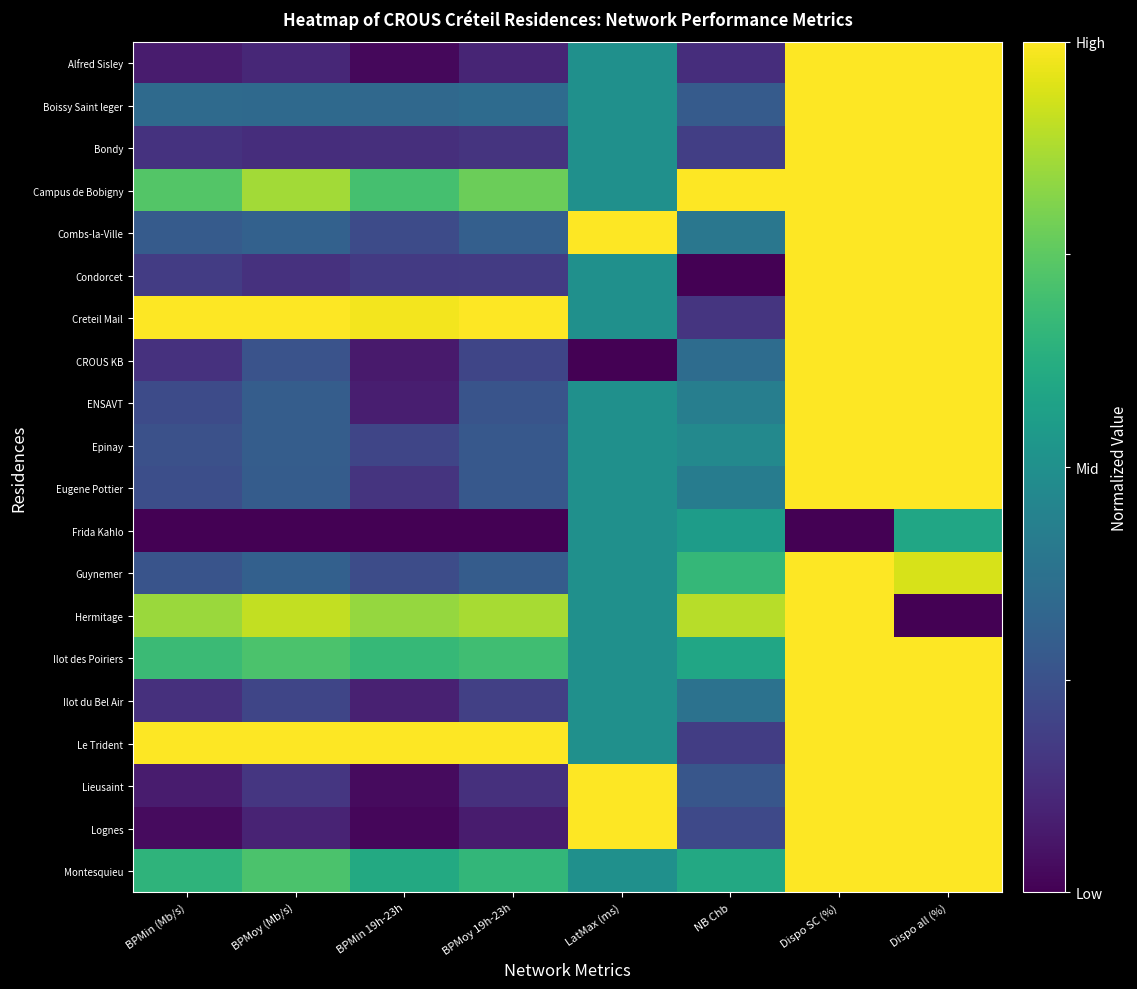

At which category is the sum across all series the highest?

Dispo SC (%)